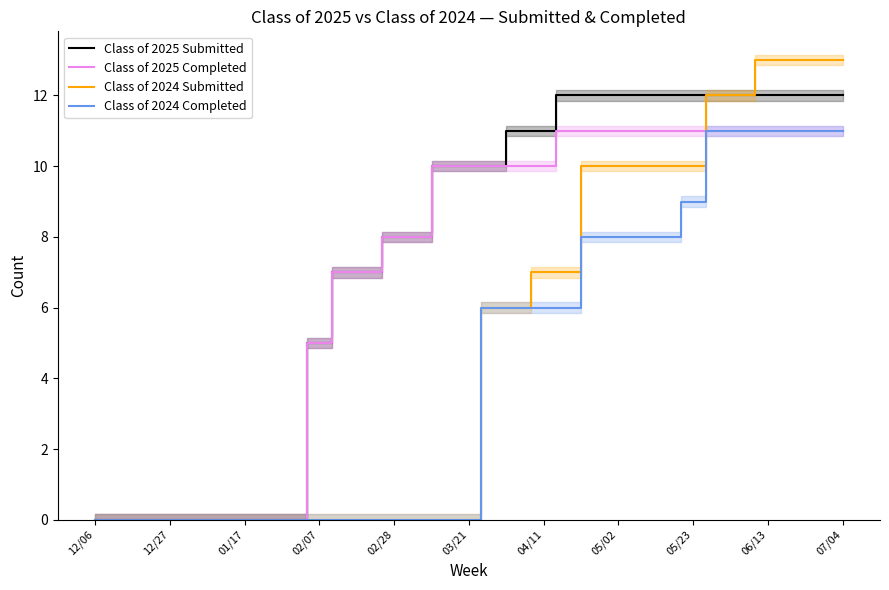

True or false: Class of 2025 Submitted has a value of 12 at 07/04.

True